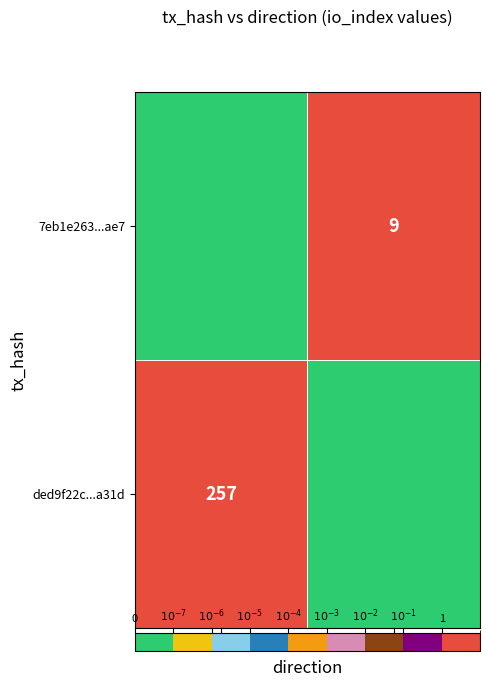

At which category is the sum across all series the highest?

-1